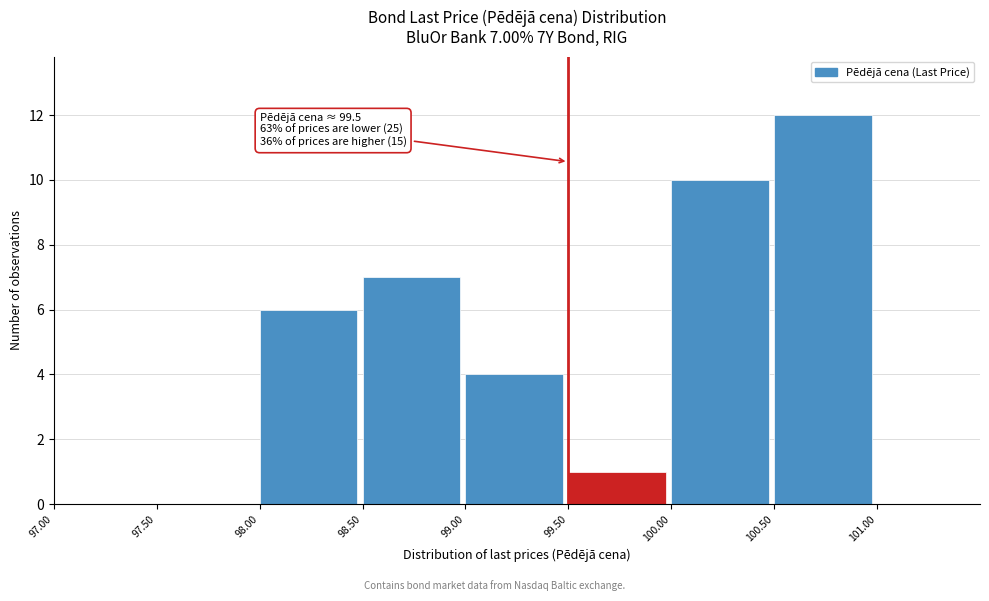

Which range on the x-axis has the tallest bar?

100.5 to 101.0